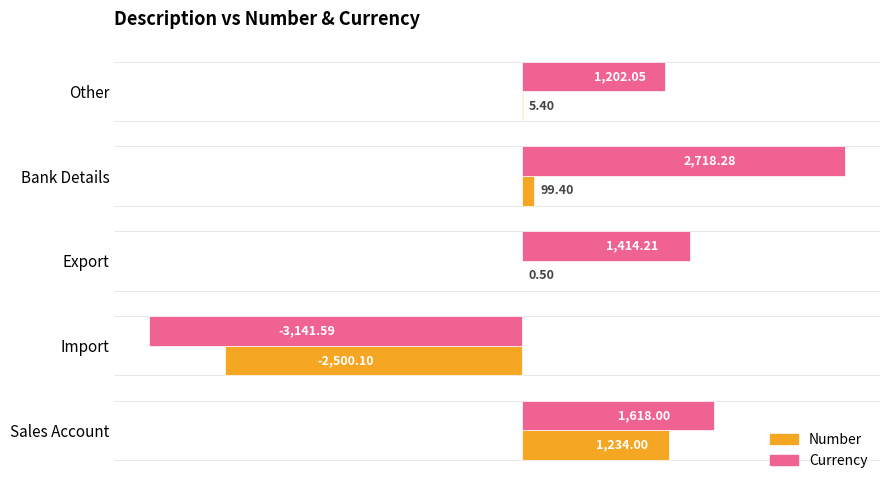

Is the value of Number at Import greater than the value of Currency at Bank Details?

No